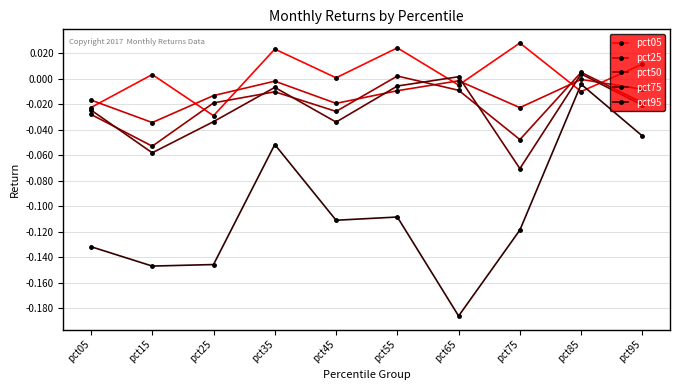

How many intersections are there between pct05 and pct95?

2